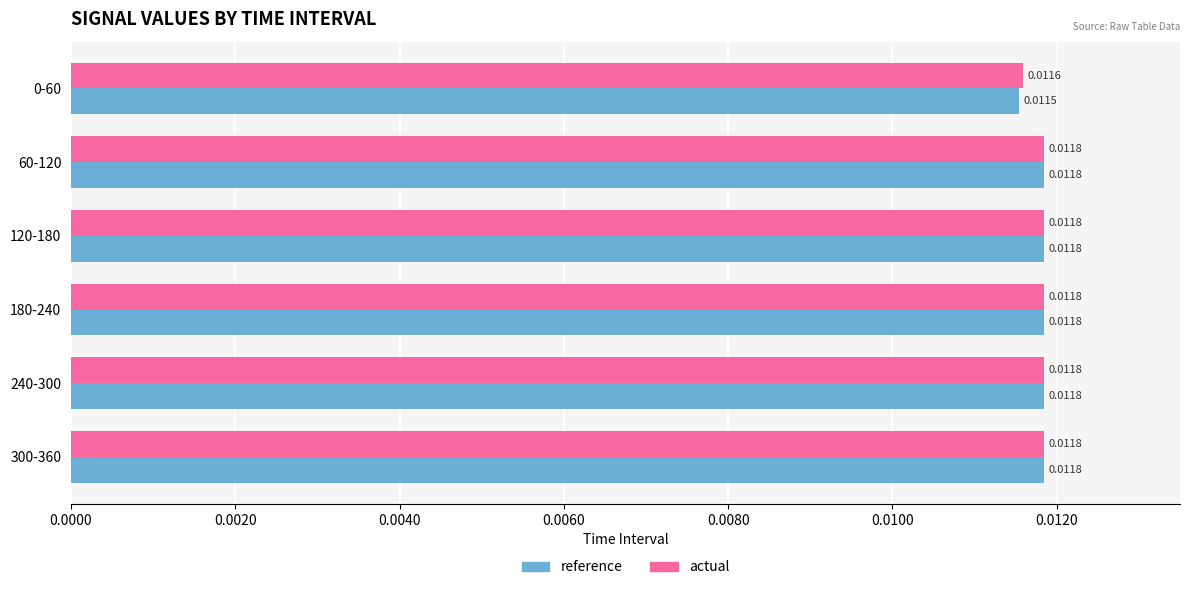

Which series has the largest total across all categories?

actual